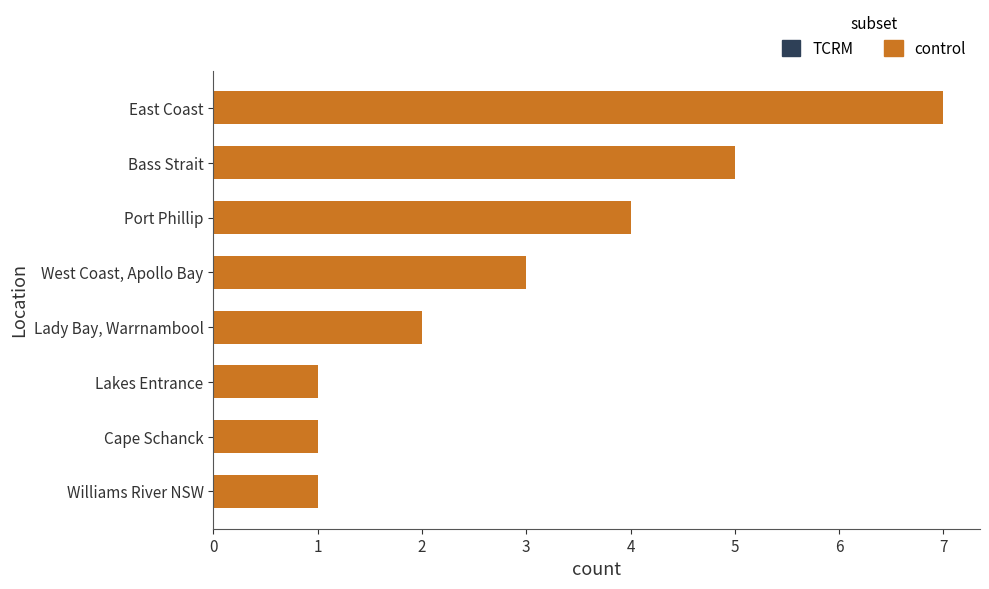

What is the maximum value shown in the chart?

7